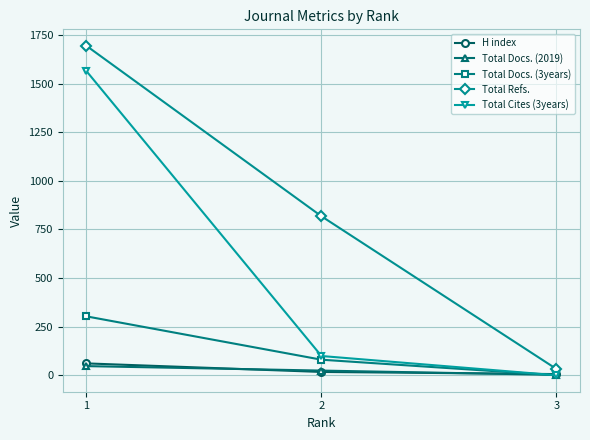

What is the maximum value shown in the chart?

1695